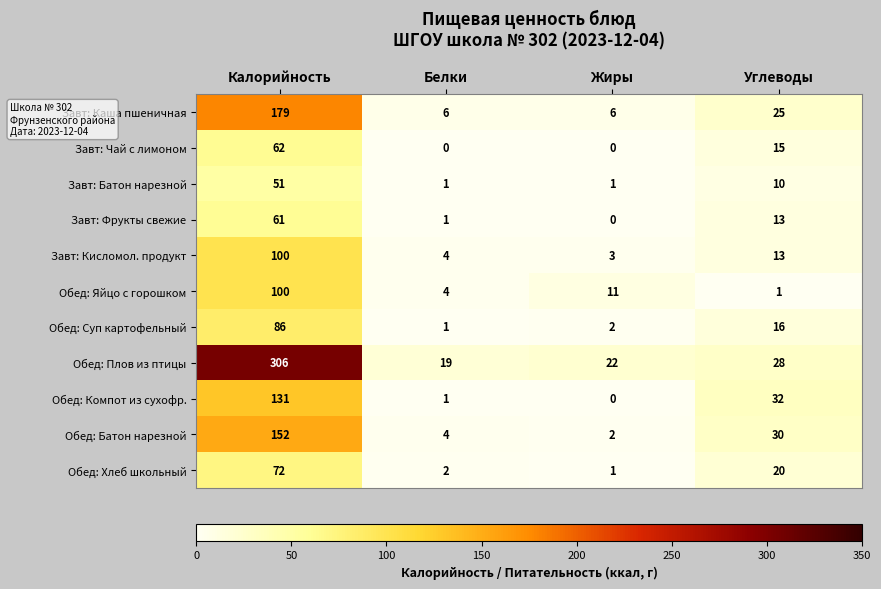

List the labels in order of Обед: Яйцо с горошком value, largest first.

Калорийность, Жиры, Белки, Углеводы